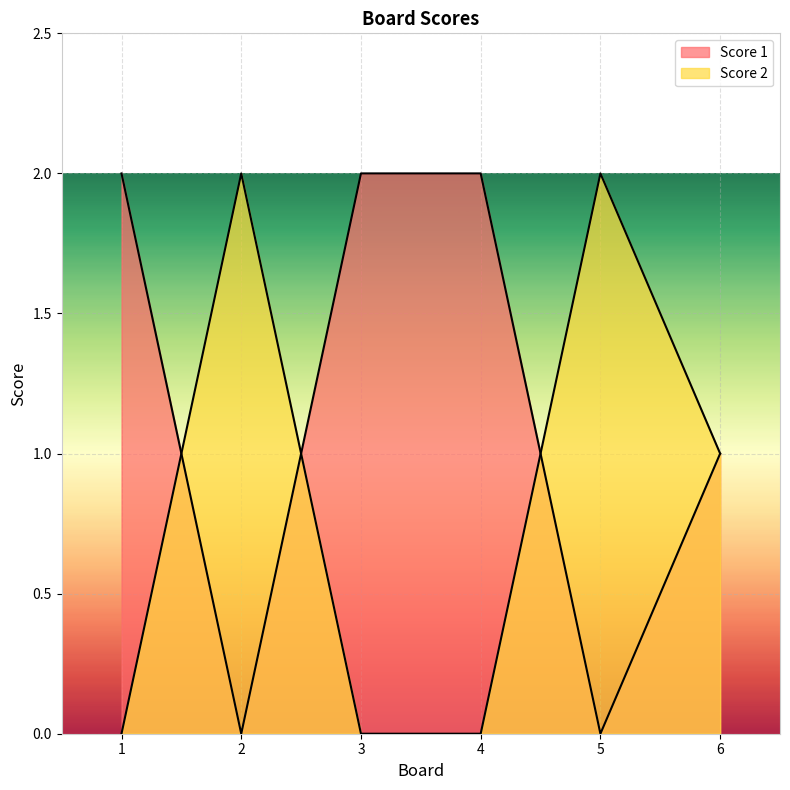

Between 3 and 5, which series saw the biggest shift?

Score 1